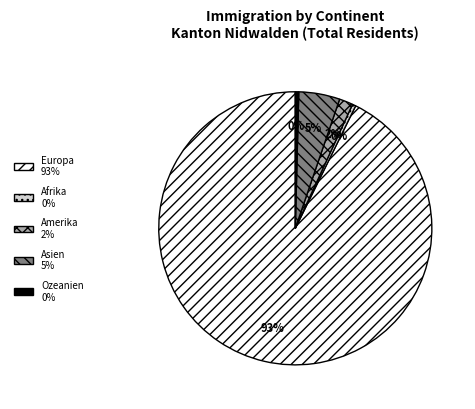

How many slices are in this pie chart?

5